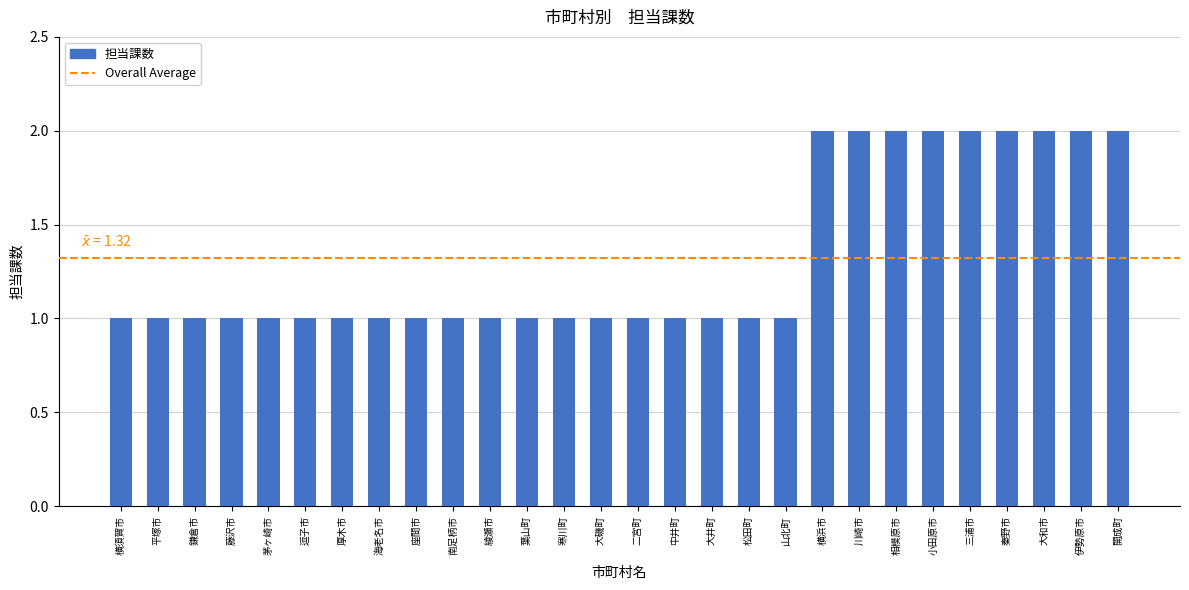

What is the value of the 16th bar from the left?

1